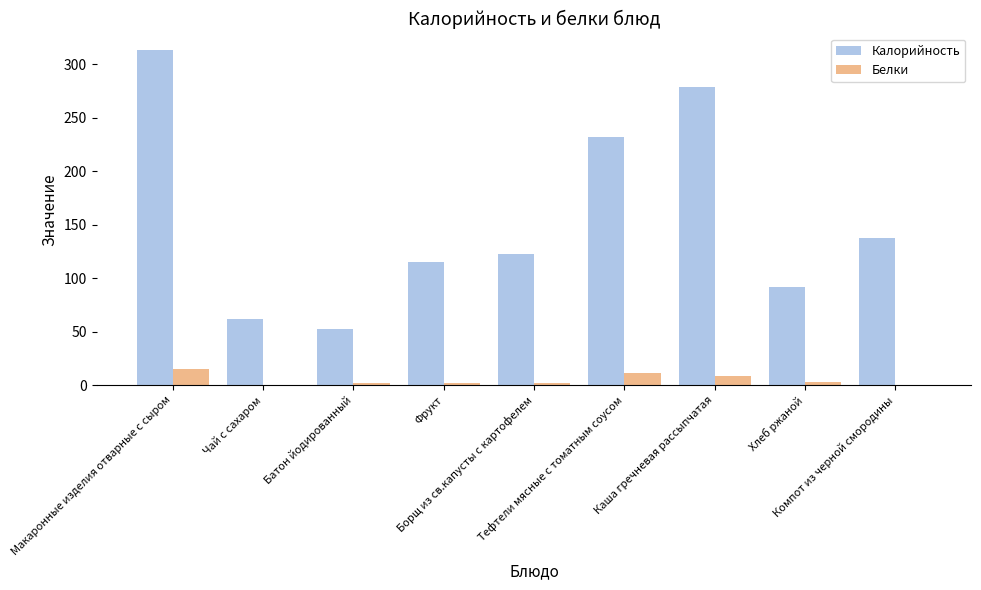

What is the total value across all series at Тефтели мясные с томатным соусом?

244.0